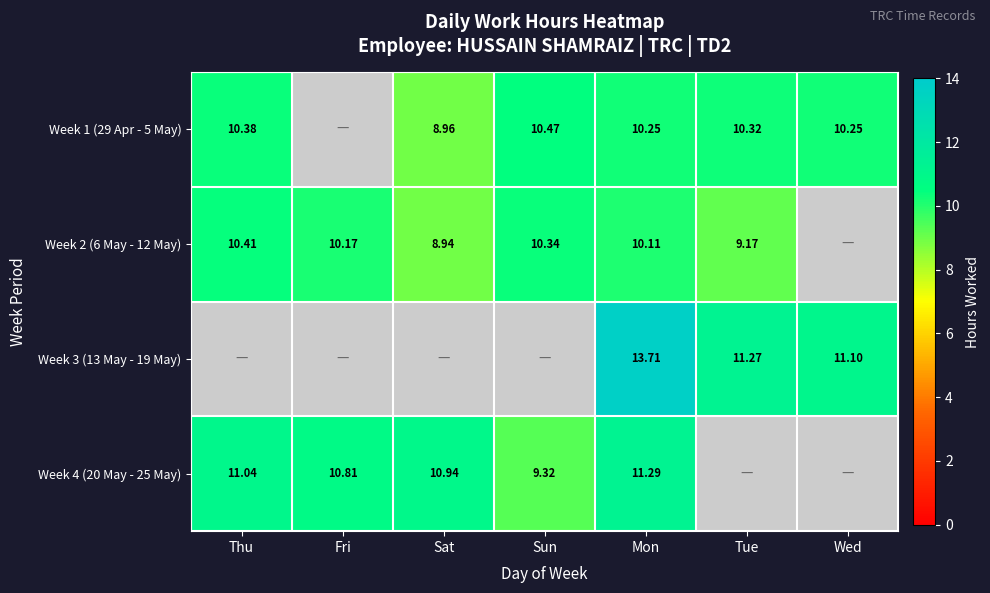

At which category is the sum across all series the highest?

Mon